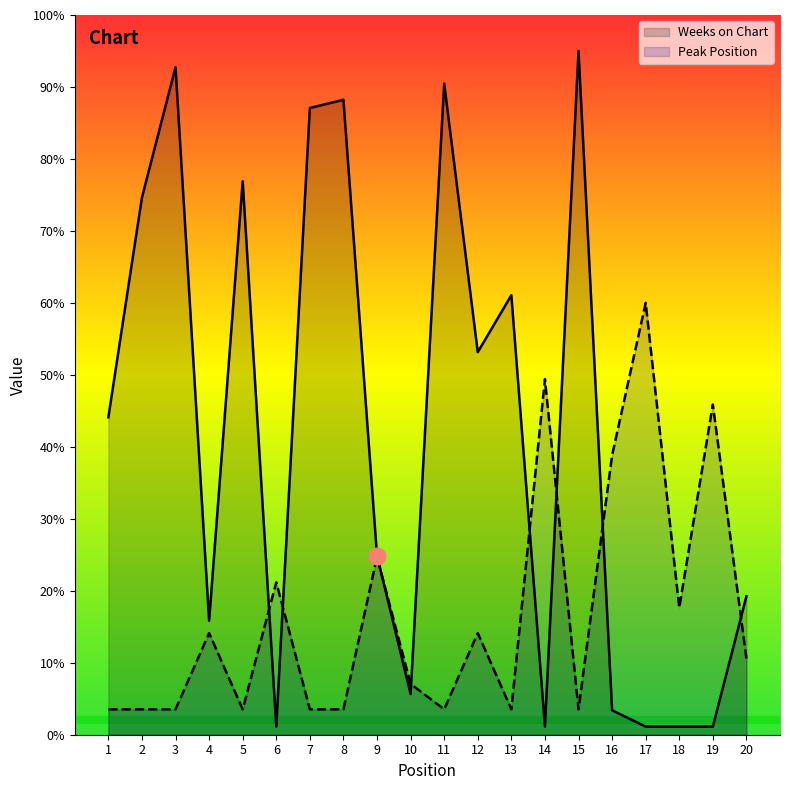

Rank the categories by Peak Position value from lowest to highest.

1, 2, 3, 5, 7, 8, 11, 13, 15, 10, 20, 4, 12, 18, 6, 9, 16, 19, 14, 17